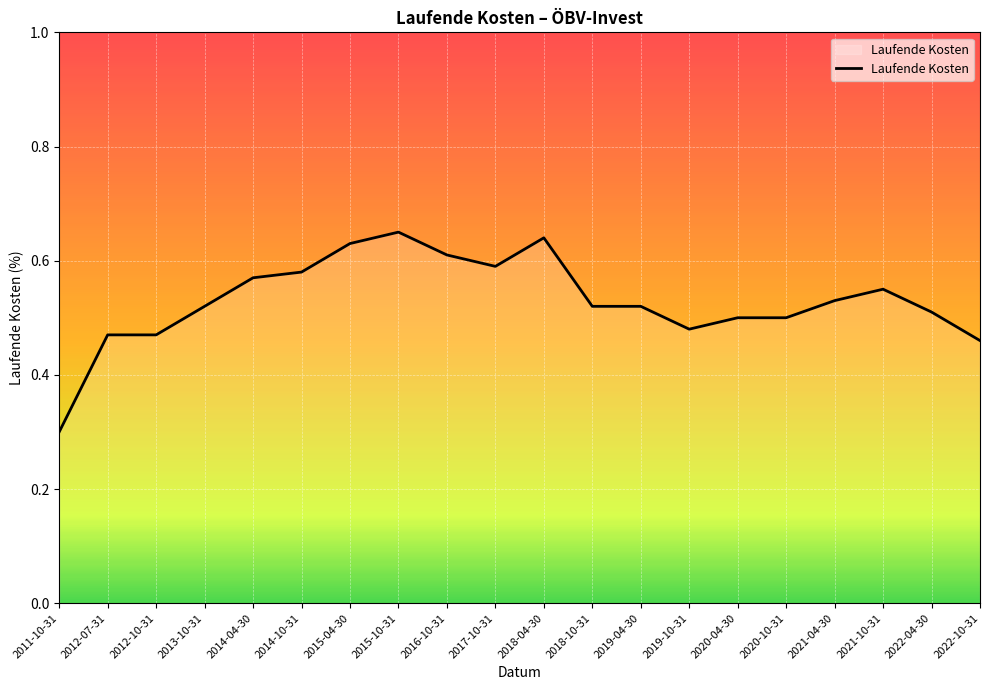

What is the difference between the second highest and second lowest values?

0.2